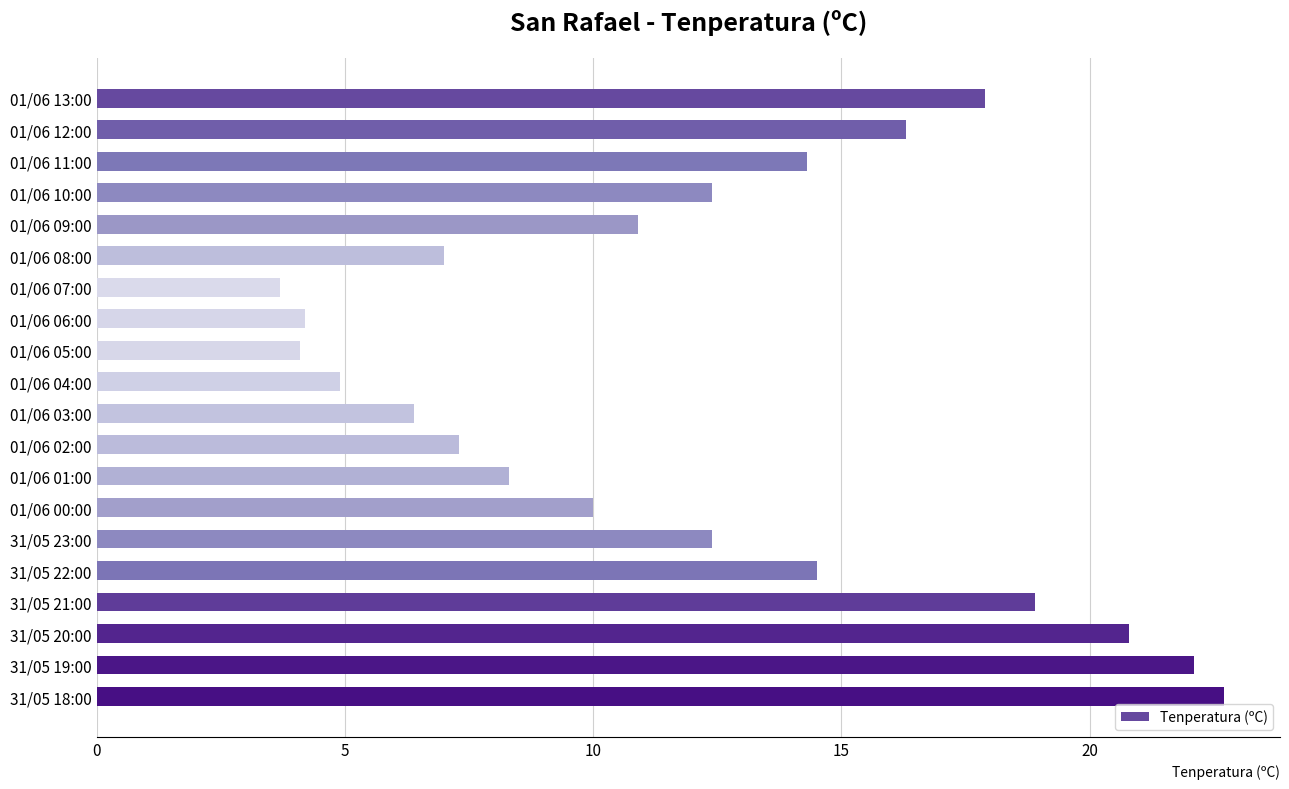

What is the average value?

12.0